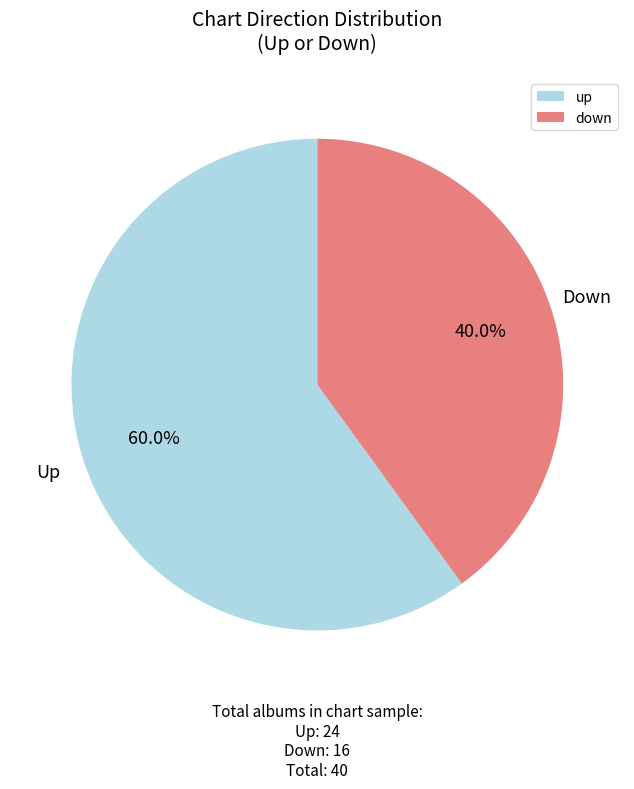

Rank the categories by value from highest to lowest.

up, down